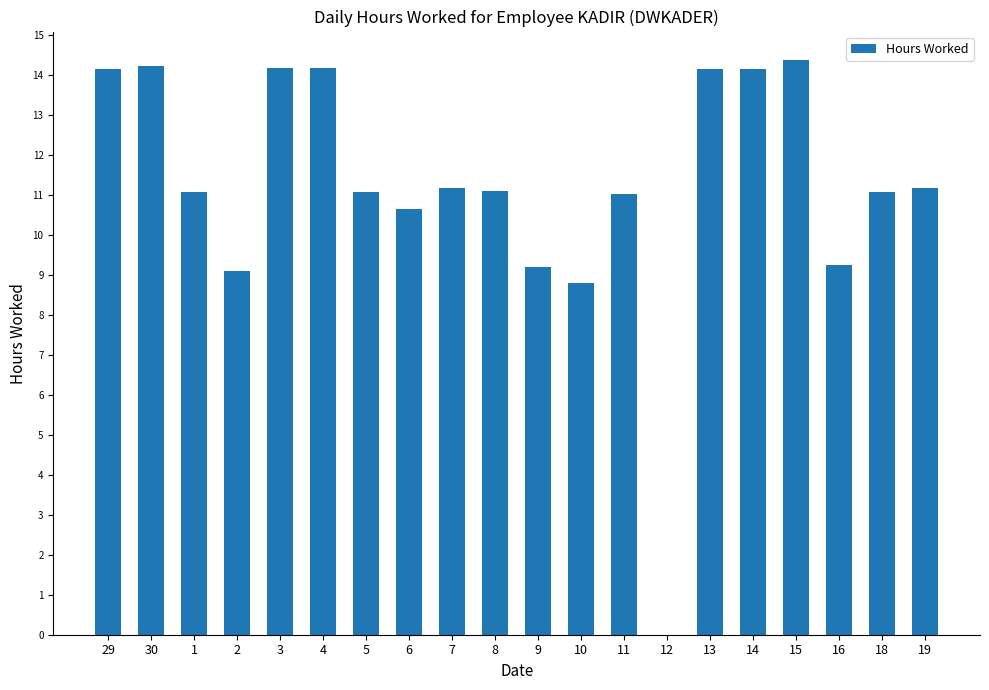

What is the change in value from 30 to 1?

-3.2